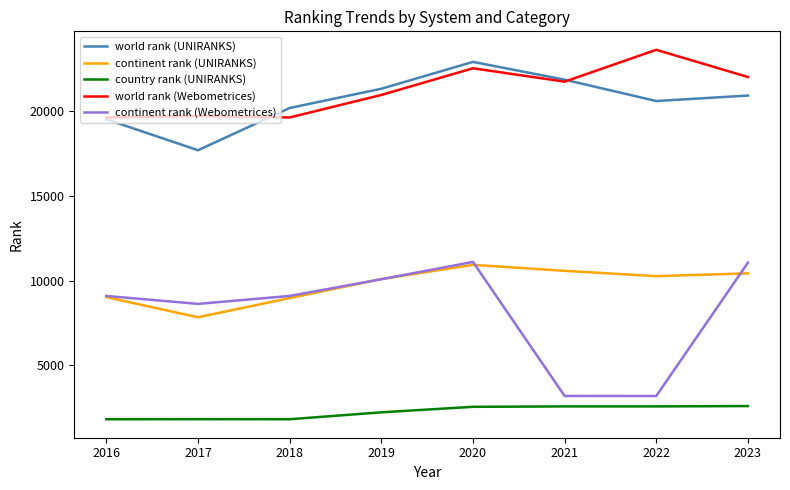

What is the sum of all continent rank (Webometrices) values?

65495